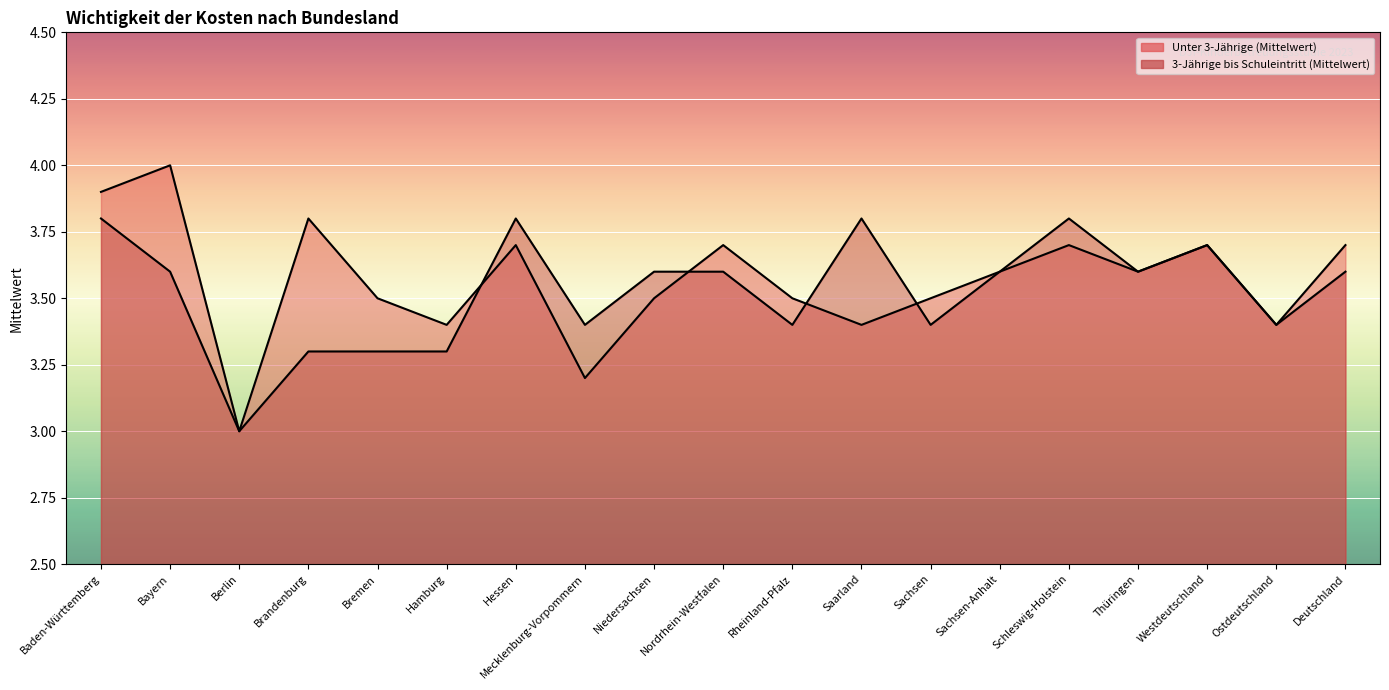

Rank the categories by 3-Jährige bis Schuleintritt (Mittelwert) value from highest to lowest.

Baden-Württemberg, Hessen, Saarland, Schleswig-Holstein, Westdeutschland, Bayern, Niedersachsen, Nordrhein-Westfalen, Sachsen-Anhalt, Thüringen, Deutschland, Mecklenburg-Vorpommern, Rheinland-Pfalz, Sachsen, Ostdeutschland, Brandenburg, Bremen, Hamburg, Berlin